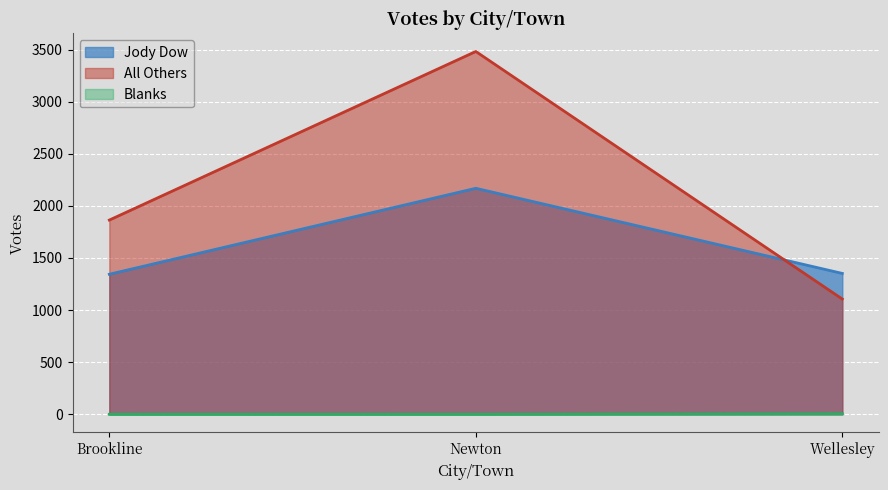

Does the chart display data point markers on the line(s)?

No